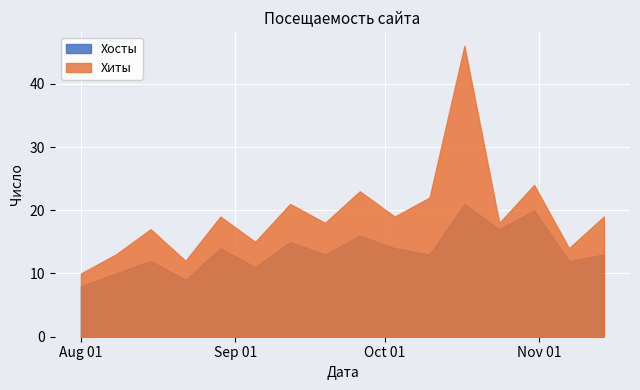

What are all the series names shown in the legend?

Хосты, Хиты